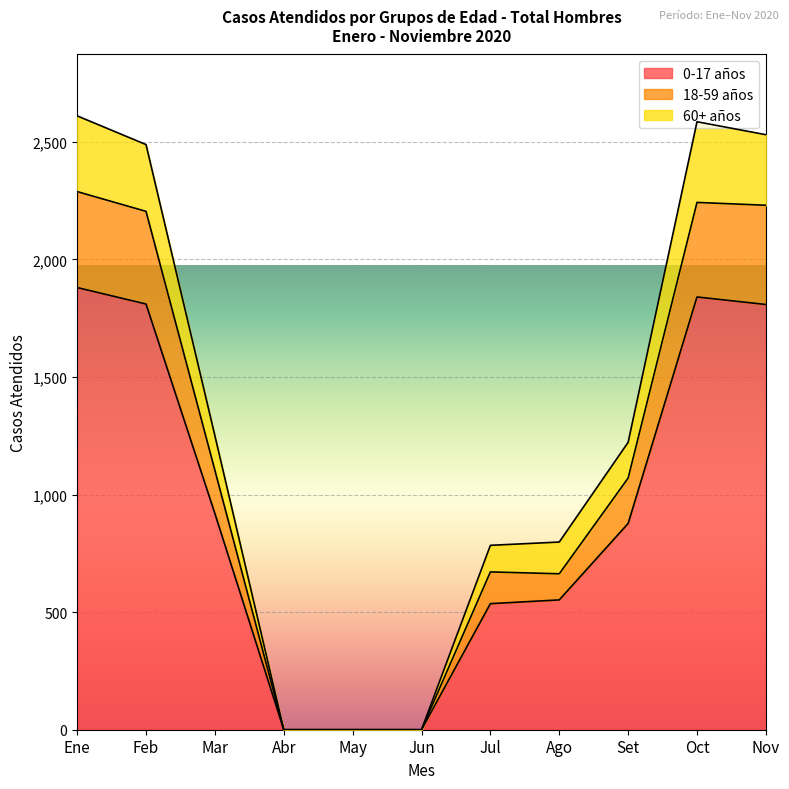

True or false: 18-59 años and 60+ años intersect in this chart.

False